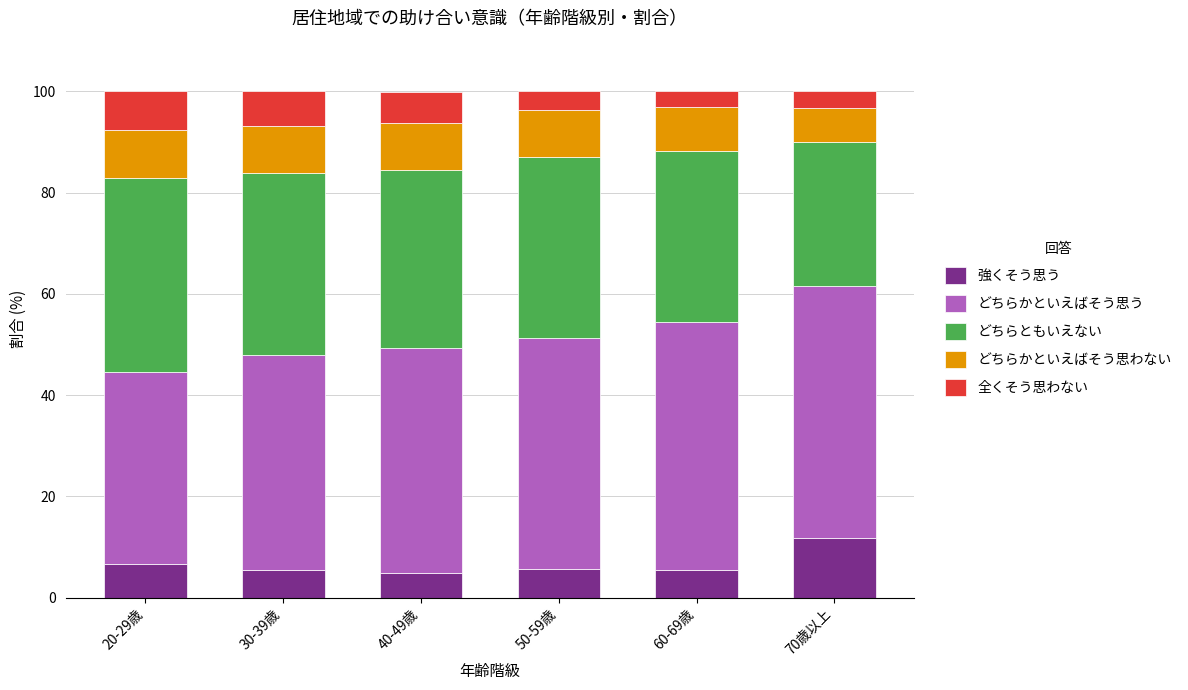

At which label does 強くそう思う reach its peak?

70歳以上